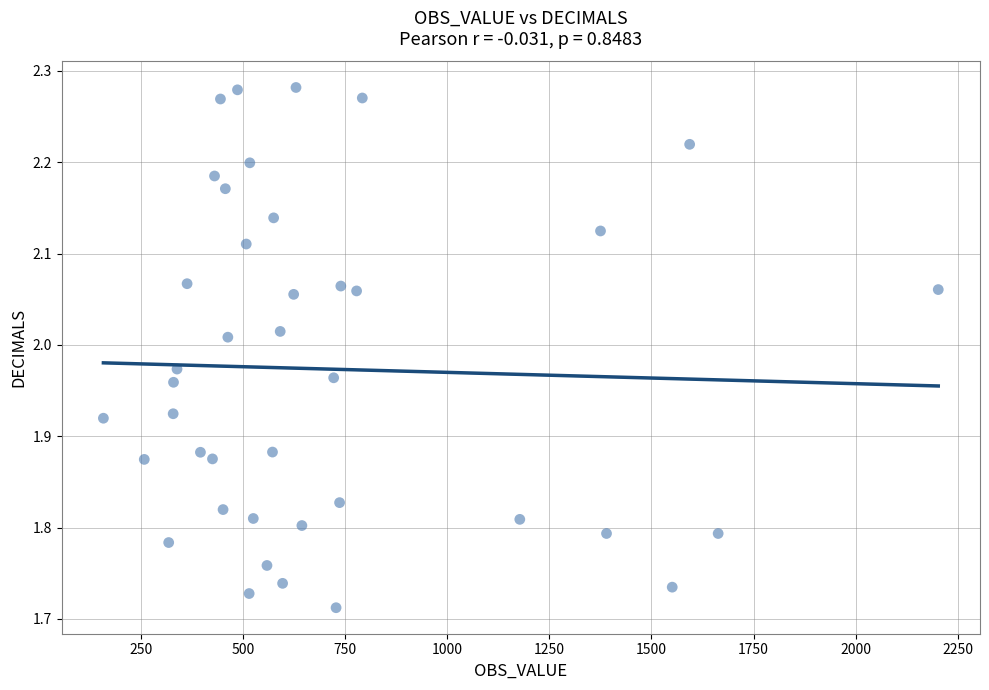

What is the range of Y values (max minus min)?

0.6